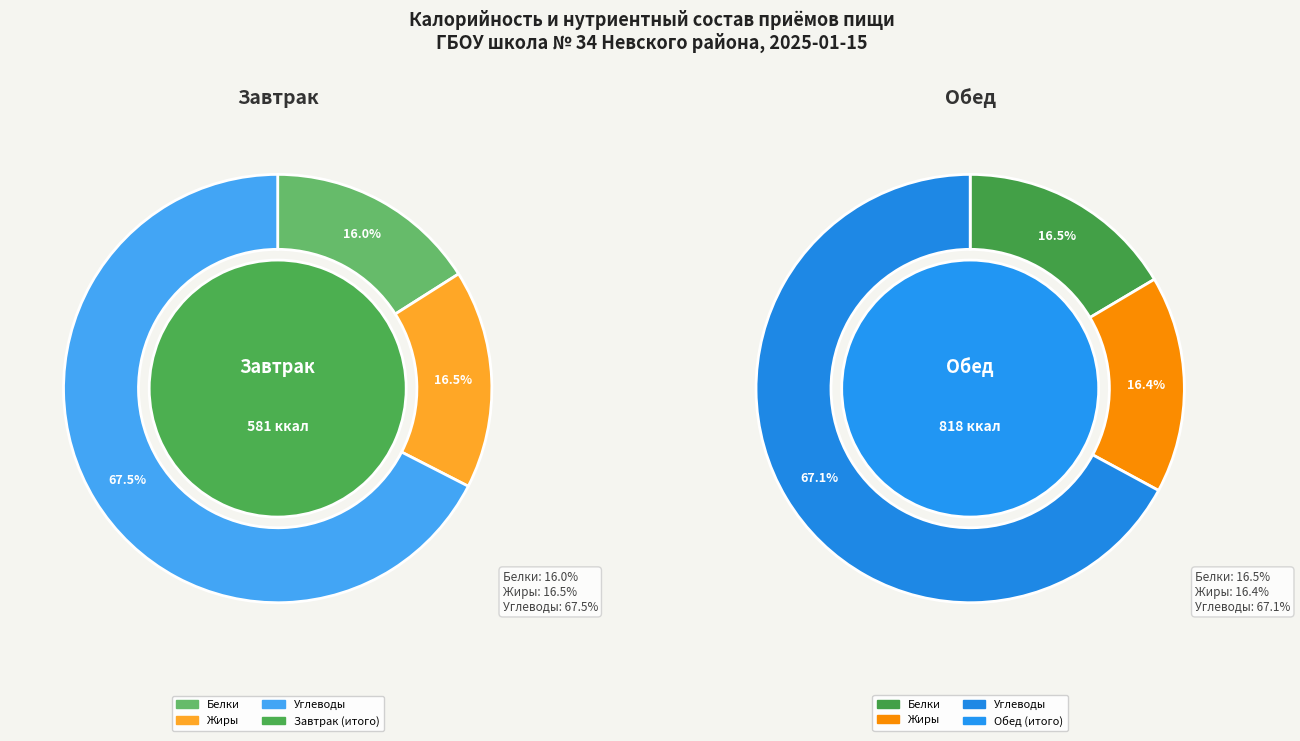

Combined, what portion of the pie is Обед and Завтрак?

100.0%